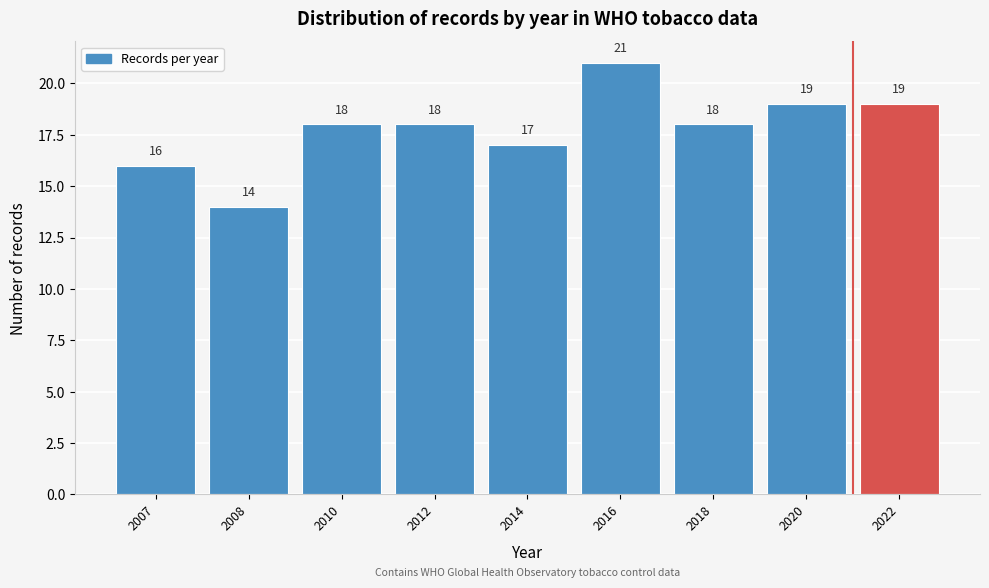

Reading left to right, list all the values displayed in this chart.

16	14	18	18	17	21	18	19	19